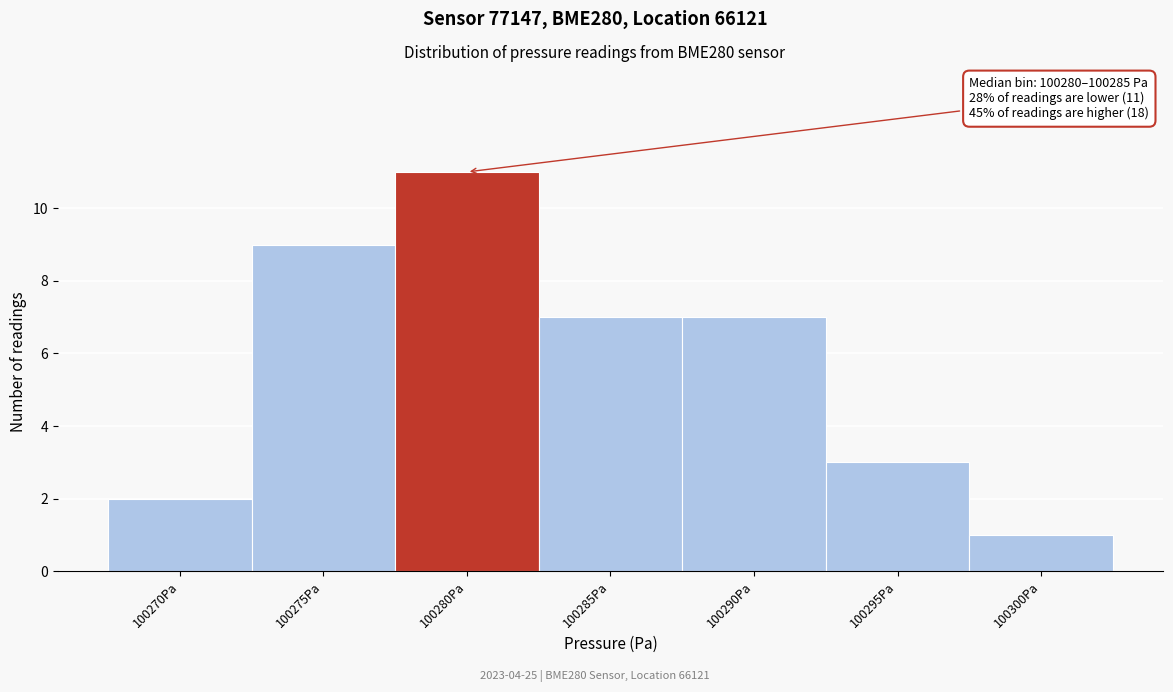

Reading left to right, extract all data points from this chart.

100270Pa=2	100275Pa=9	100280Pa=11	100285Pa=7	100290Pa=7	100295Pa=3	100300Pa=1